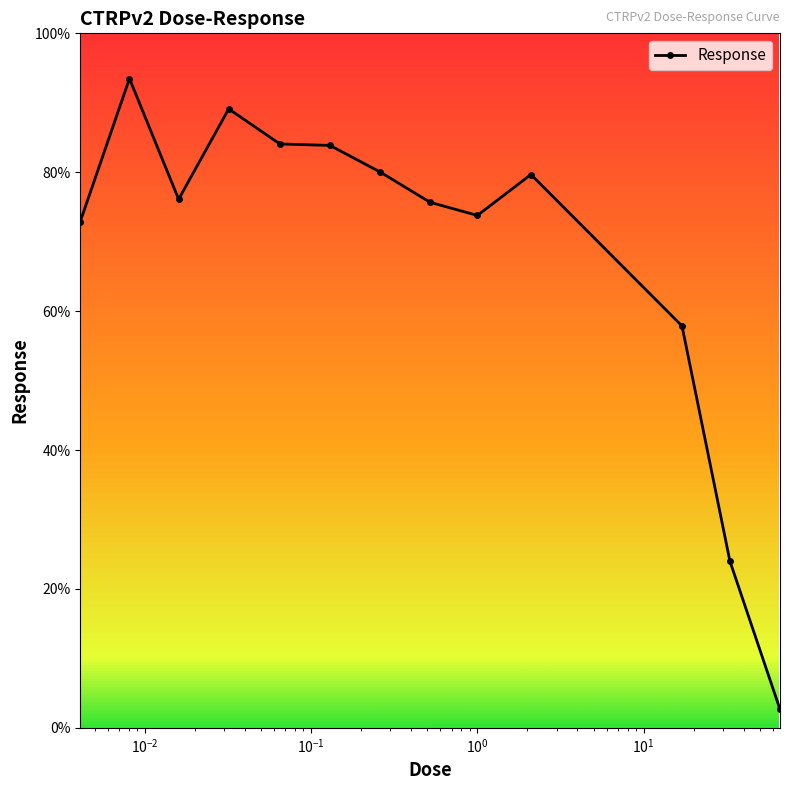

What is the value of the 12th point from the left?

24.0